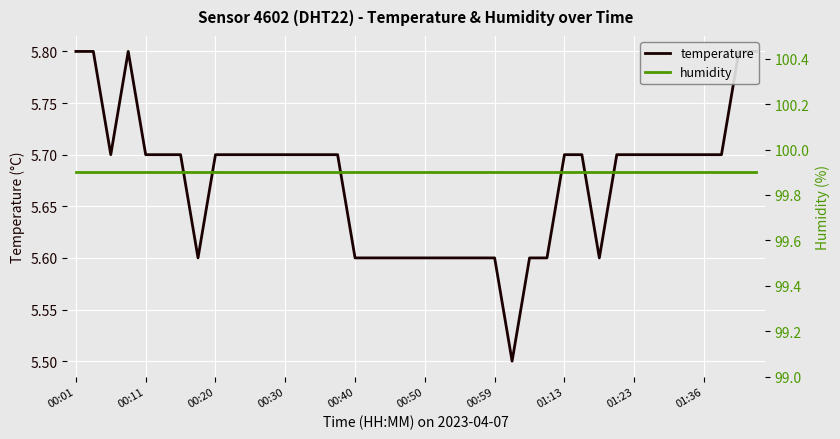

What is the total value across all series at 18?

105.5